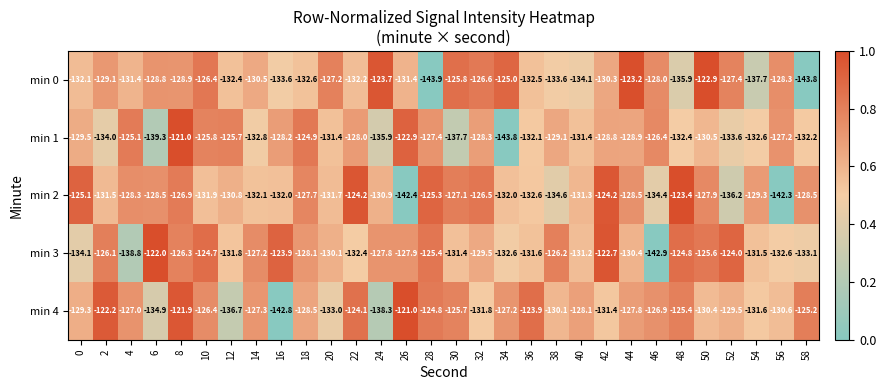

The min 2 series shows -82.4 at 54. True or false?

False